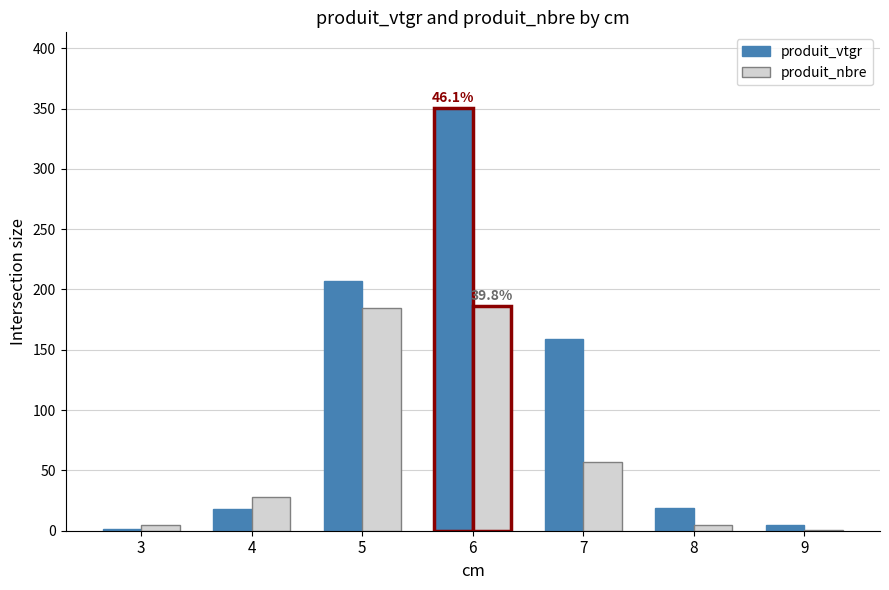

Is the value of produit_nbre at 6 greater than the value of produit_vtgr at 8?

Yes